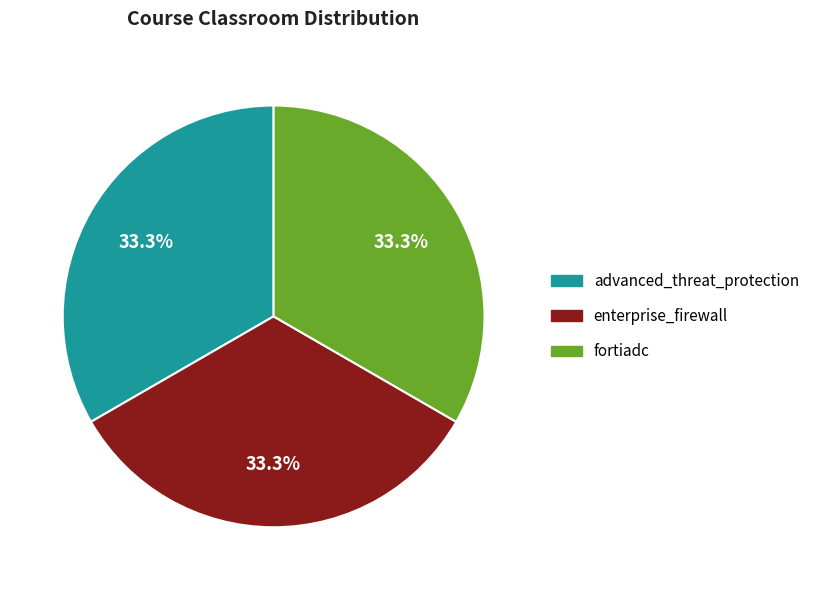

To the nearest percent, what is the difference between the advanced_threat_protection and fortiadc slice percentages?

0%